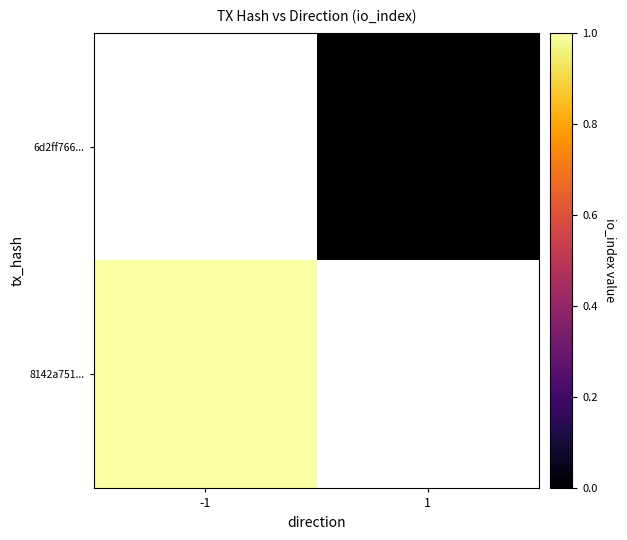

Count the number of data series in this chart.

2